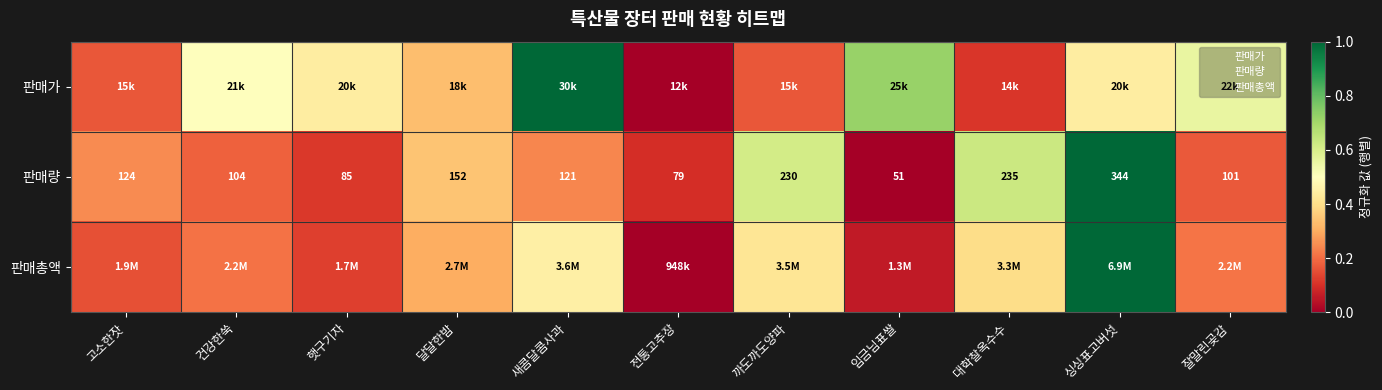

What is the difference between the maximum and minimum values in the 판매총액 series?

1.0